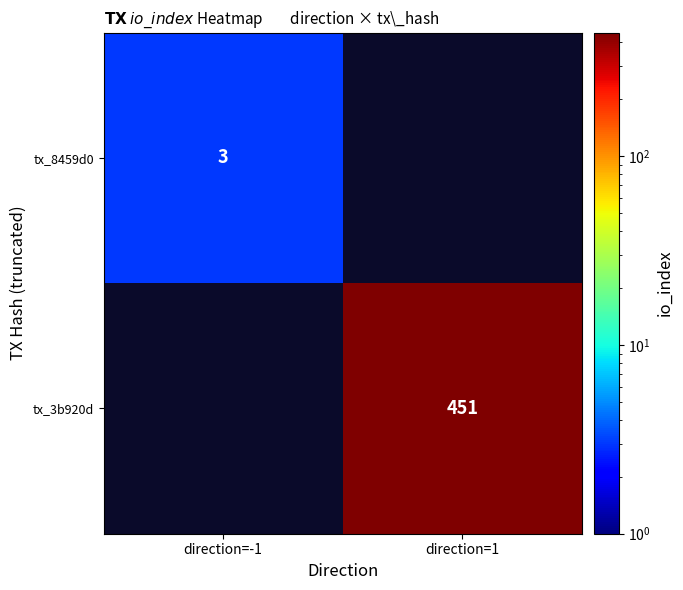

Is it true that tx_3b920d equals 451 at direction=1?

True